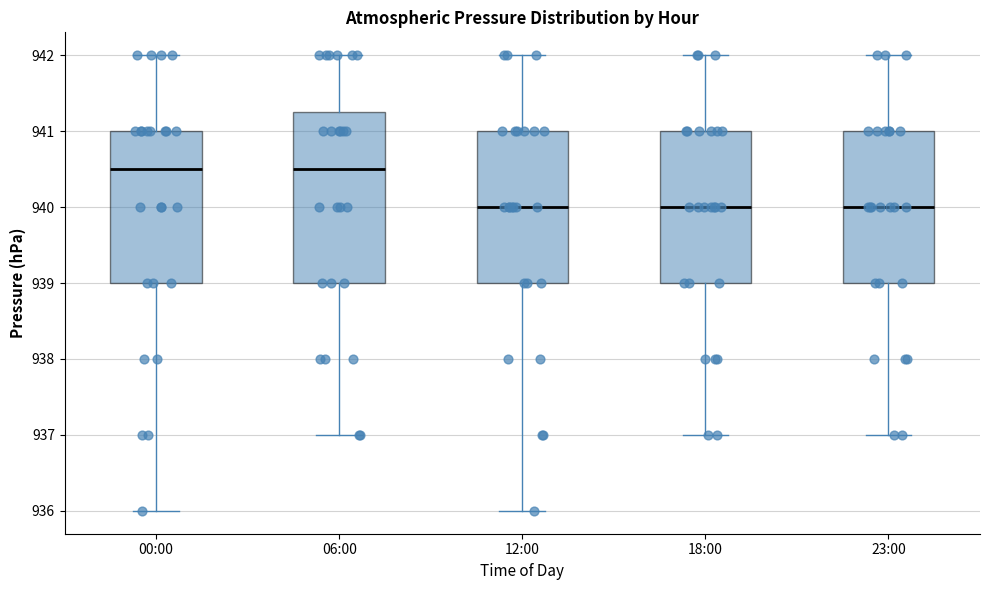

Which box is the tallest, from its lower edge to its upper edge?

06:00